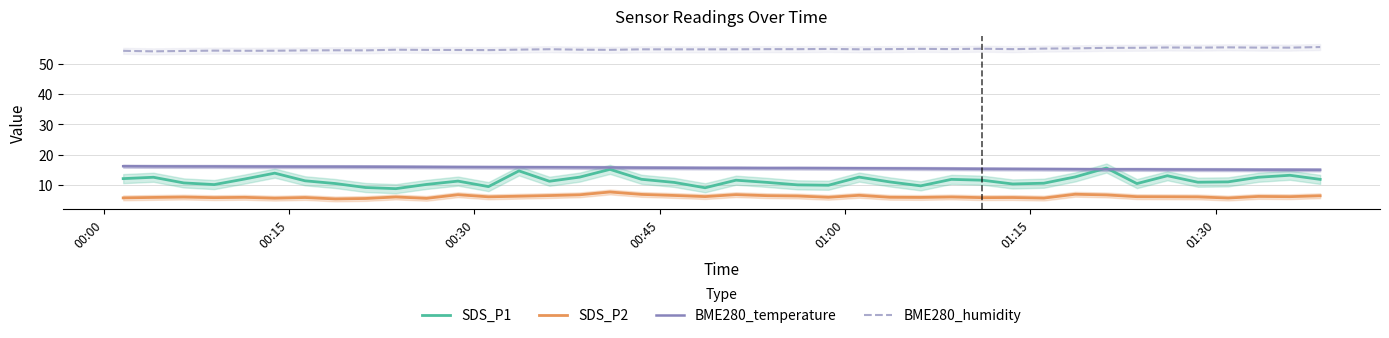

What is the minimum value for BME280_humidity?

54.2